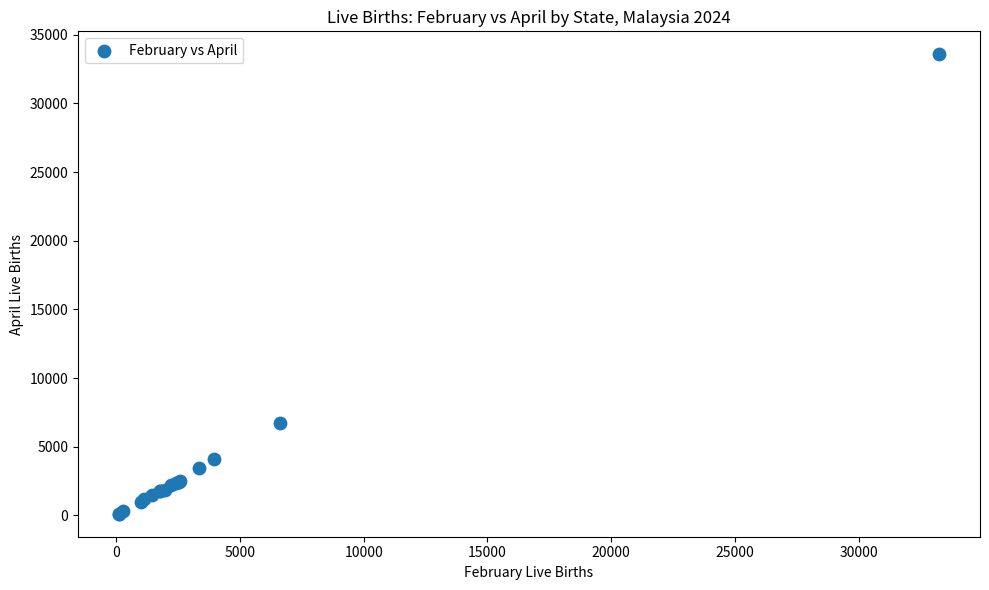

What Y value in the scatter plot is closest to 16849?

6758